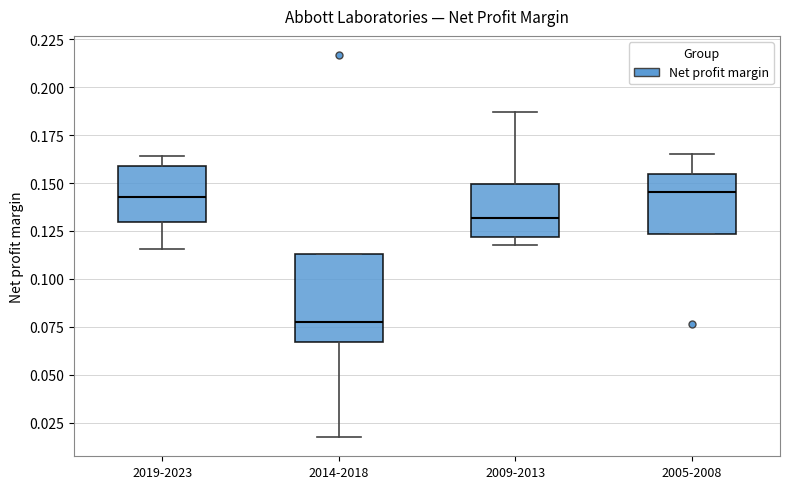

Where is the upper edge of the box for 2005-2008 on the y-axis? The values are not printed on the chart, so give them approximately, as read against the axis.

0.155